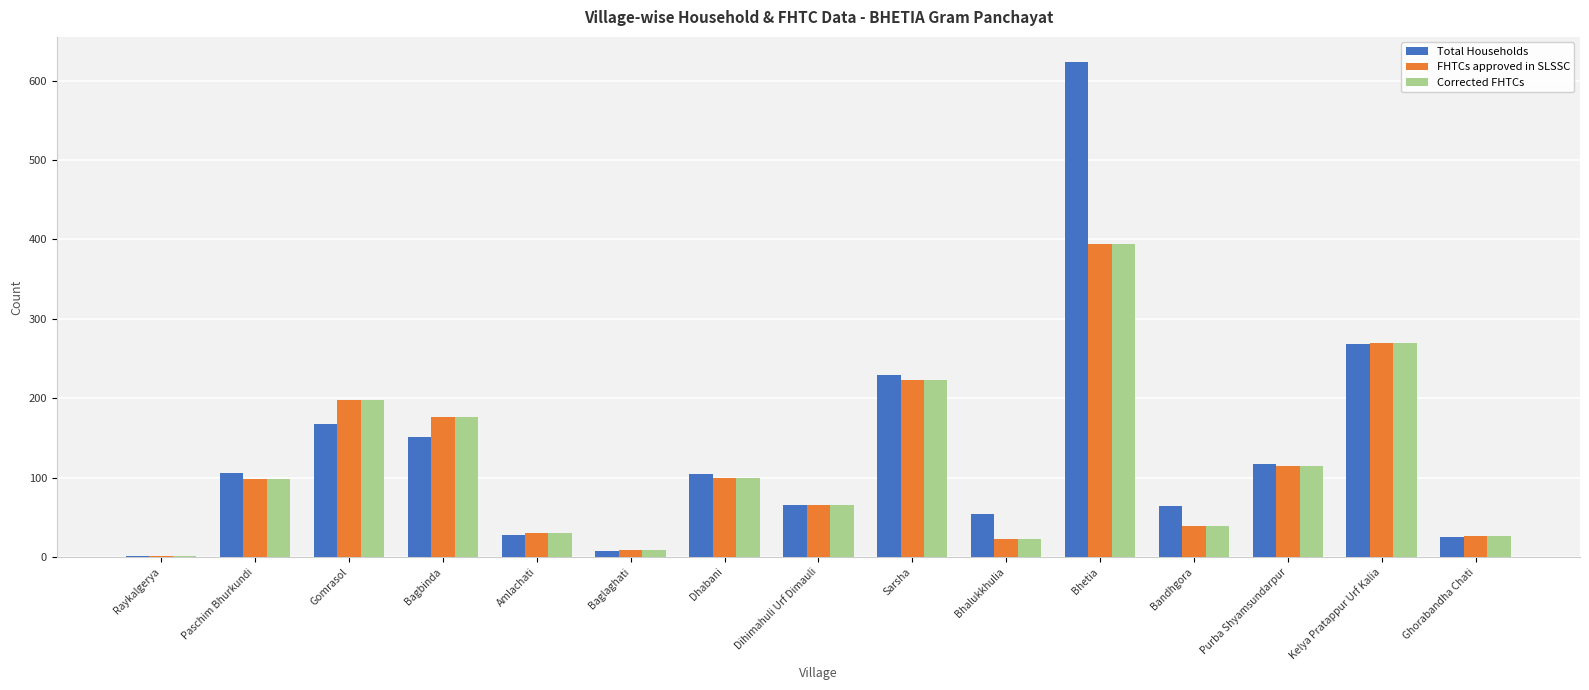

Between Bhetia and Kelya Pratappur Urf Kalia, which series saw the biggest shift?

Total Households